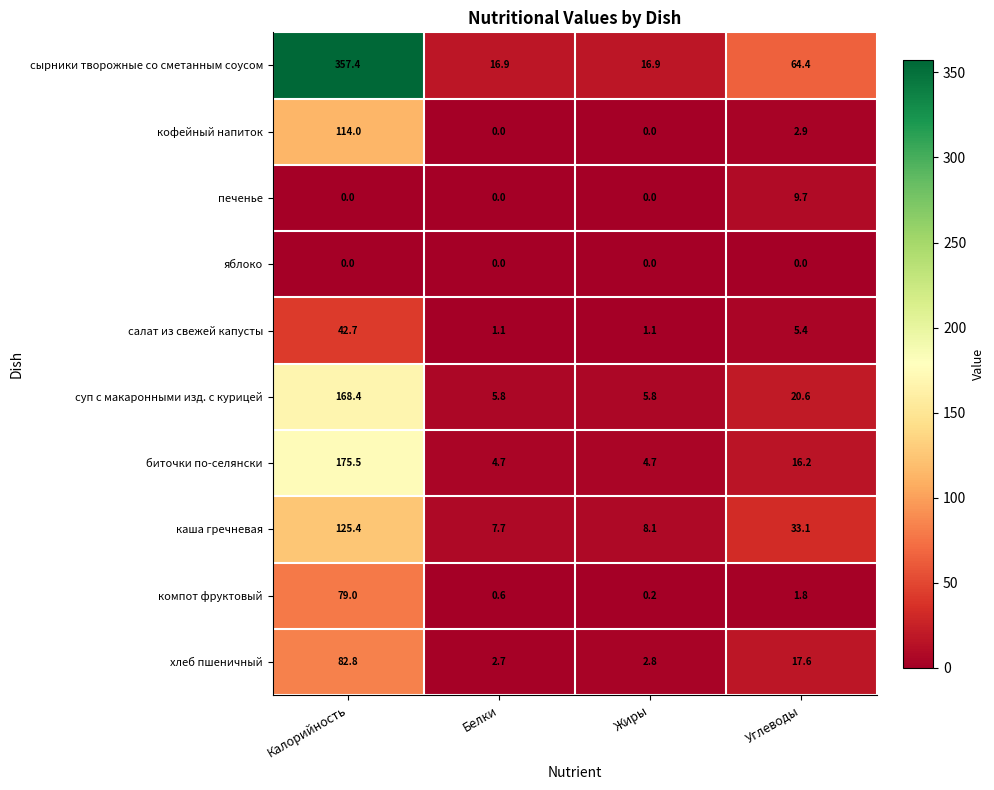

Is it true that хлеб пшеничный equals 1.6 at Жиры?

False